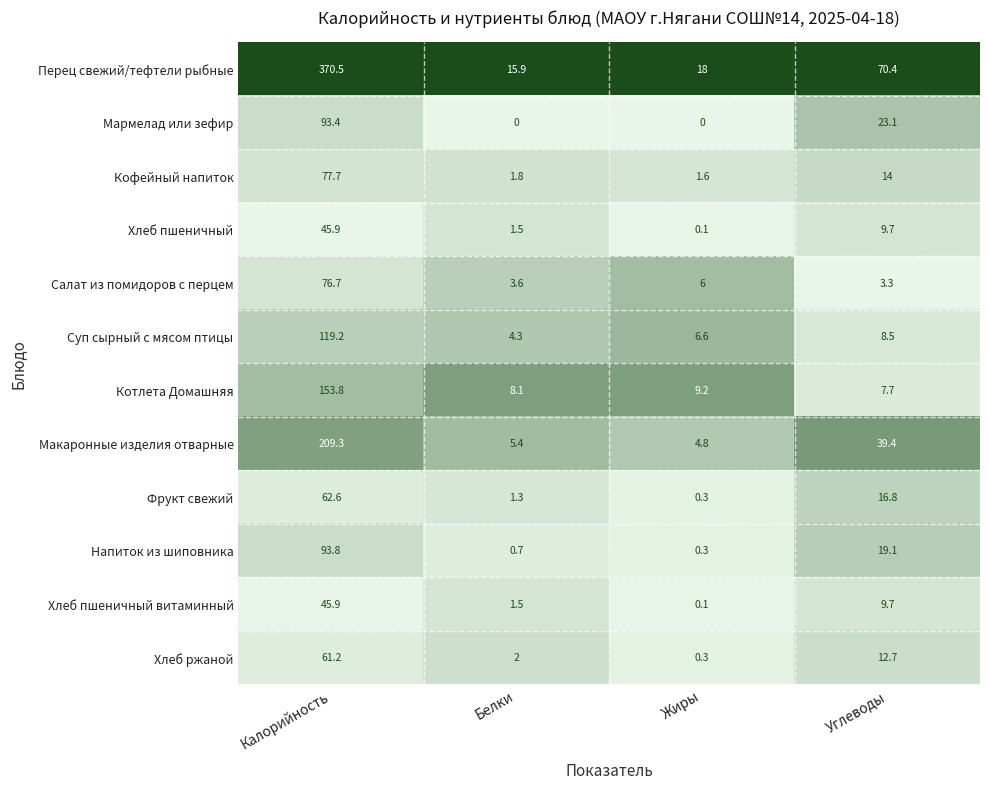

At which label does Кофейный напиток first exceed 14?

Калорийность